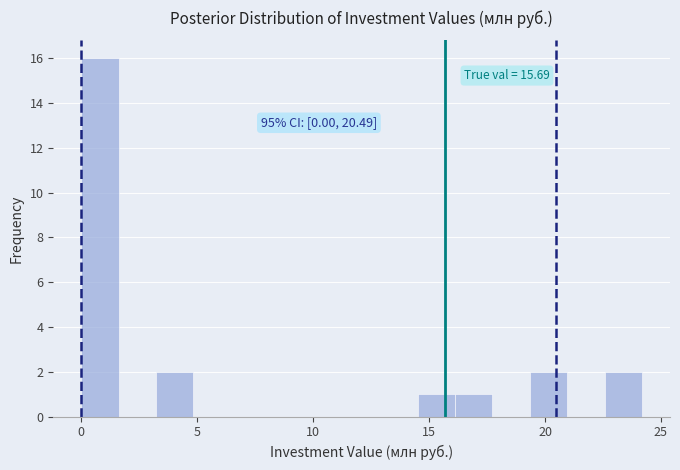

Around what value on the x-axis is the tallest bar? Give the approximate position of its centre, as read against the axis.

1.0